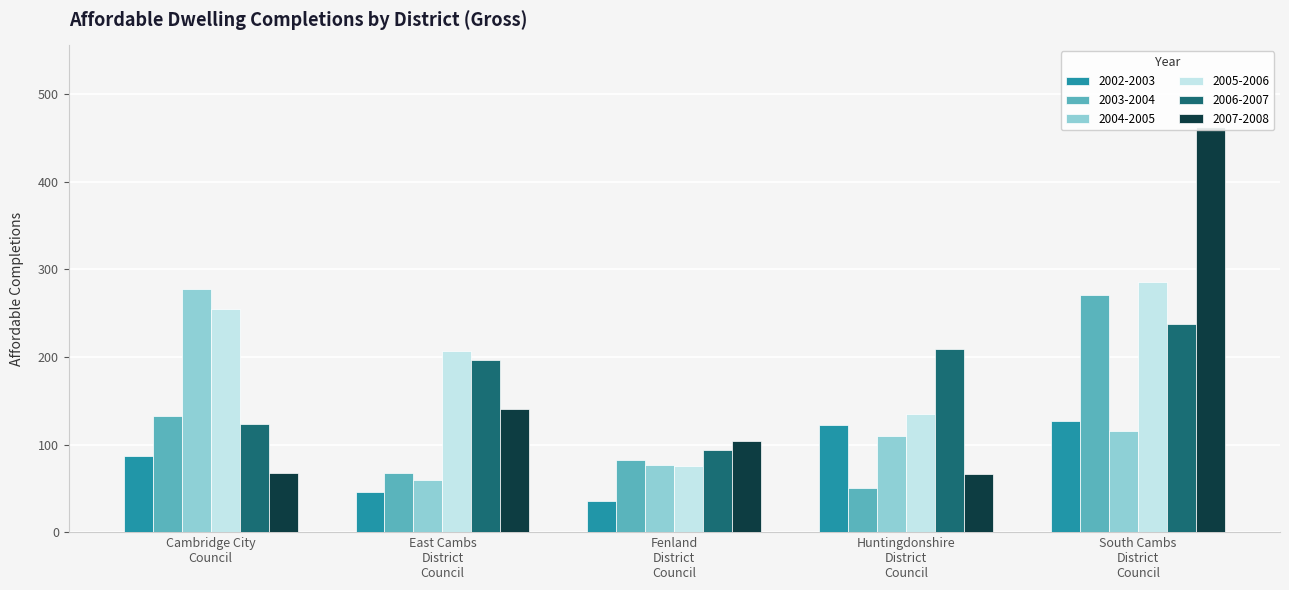

The value of 2005-2006 at Cambridge City Council is 166. True or false?

False